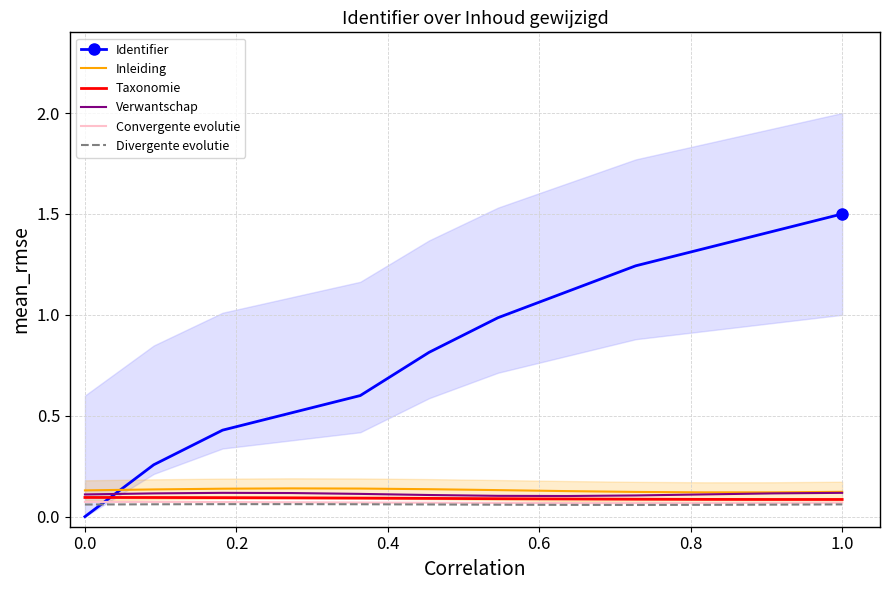

How many times do Taxonomie and Identifier cross each other?

1